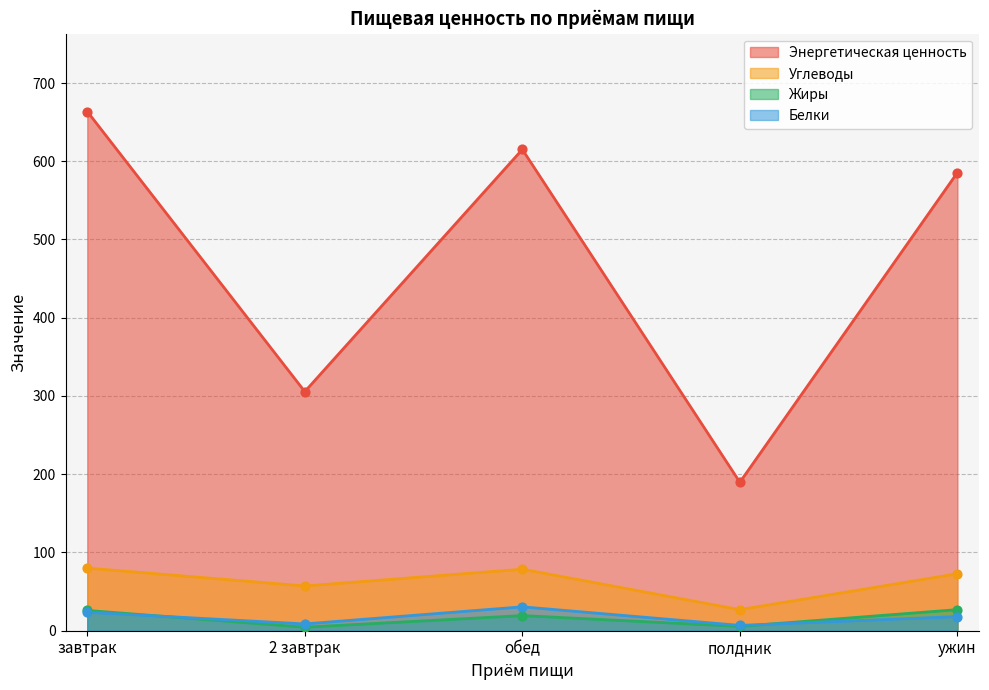

Is the value of Белки at завтрак greater than the value of Жиры at обед?

Yes